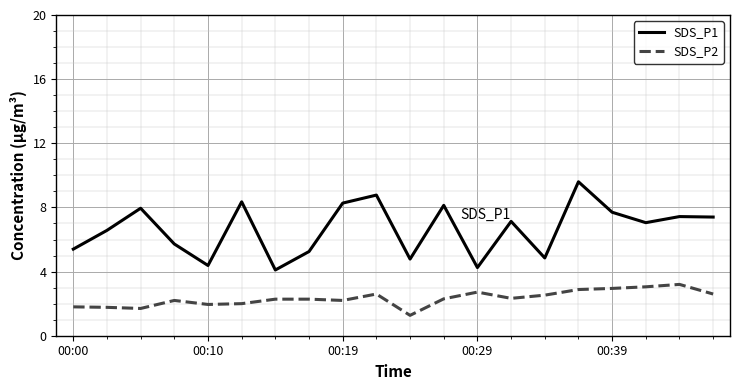

True or false: SDS_P1 and SDS_P2 intersect in this chart.

False